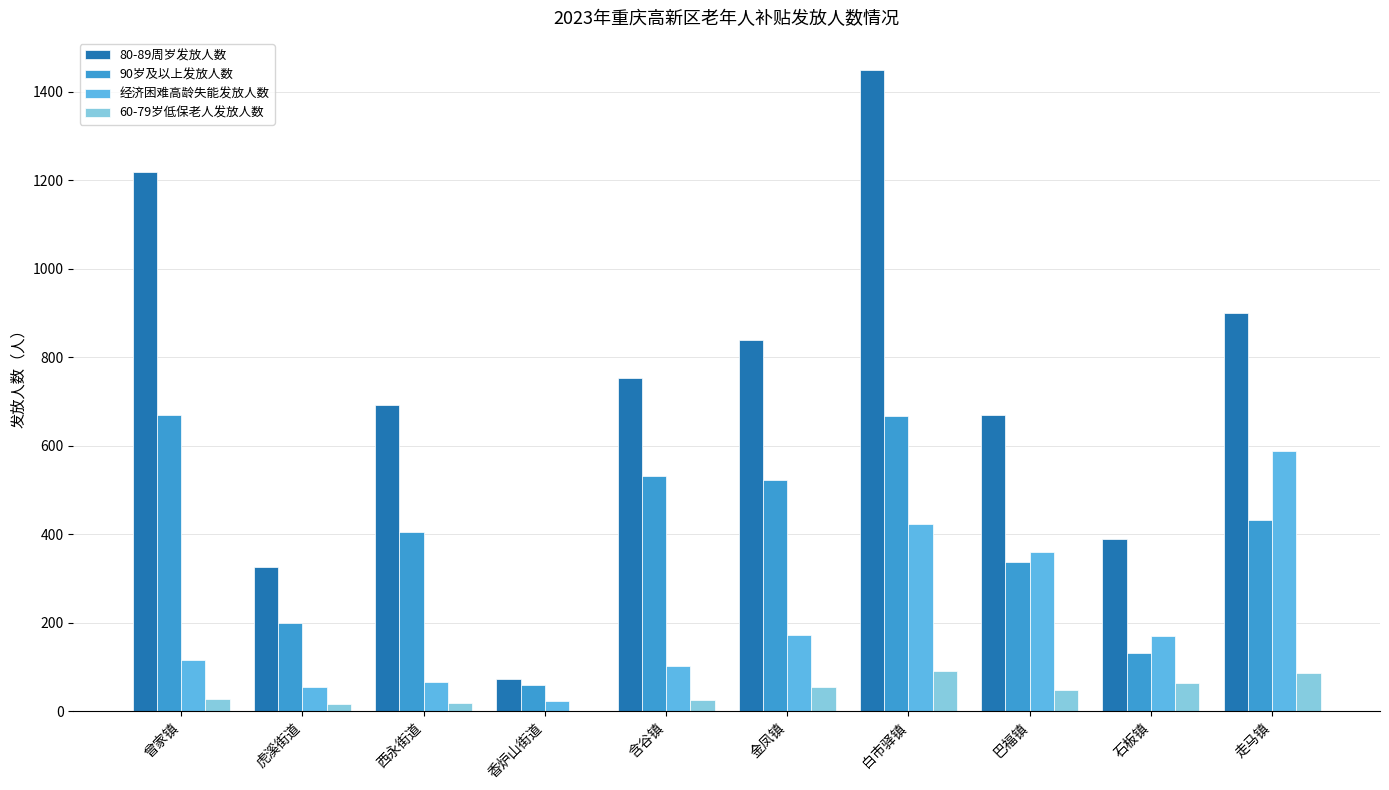

At which category is the sum across all series the highest?

白市驿镇